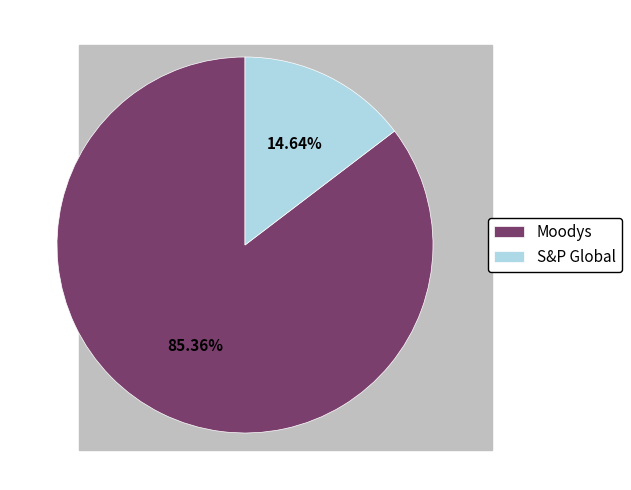

Which slice is the smallest?

S&P Global